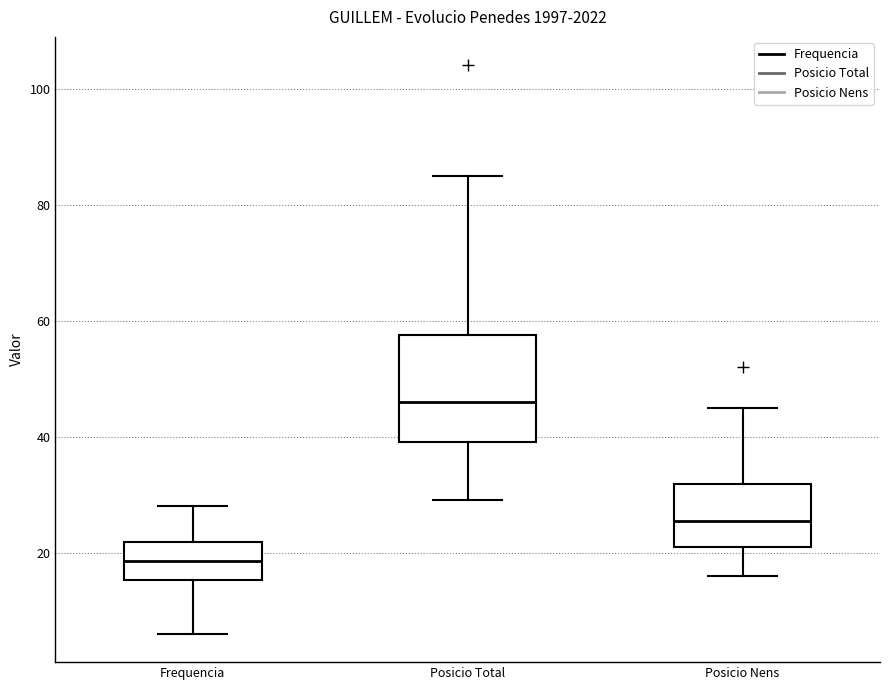

Which box has the lowest median line?

Frequencia